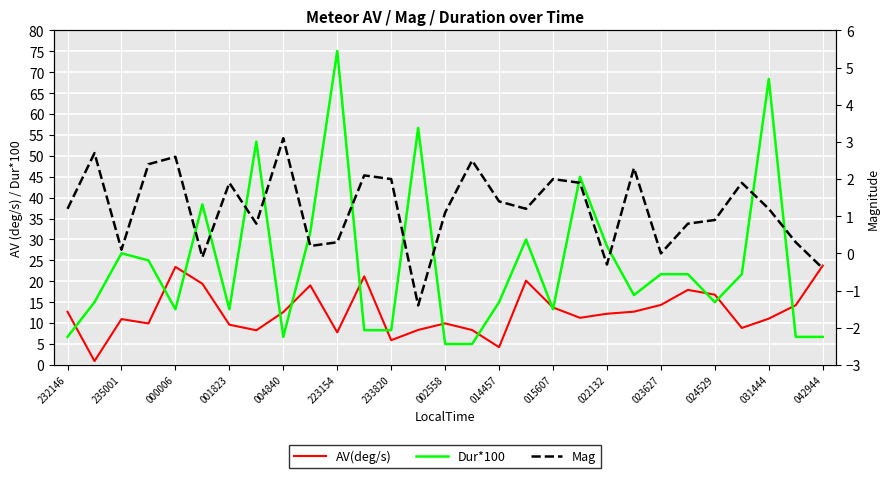

True or false: AV(deg/s) and Dur*100 intersect in this chart.

True